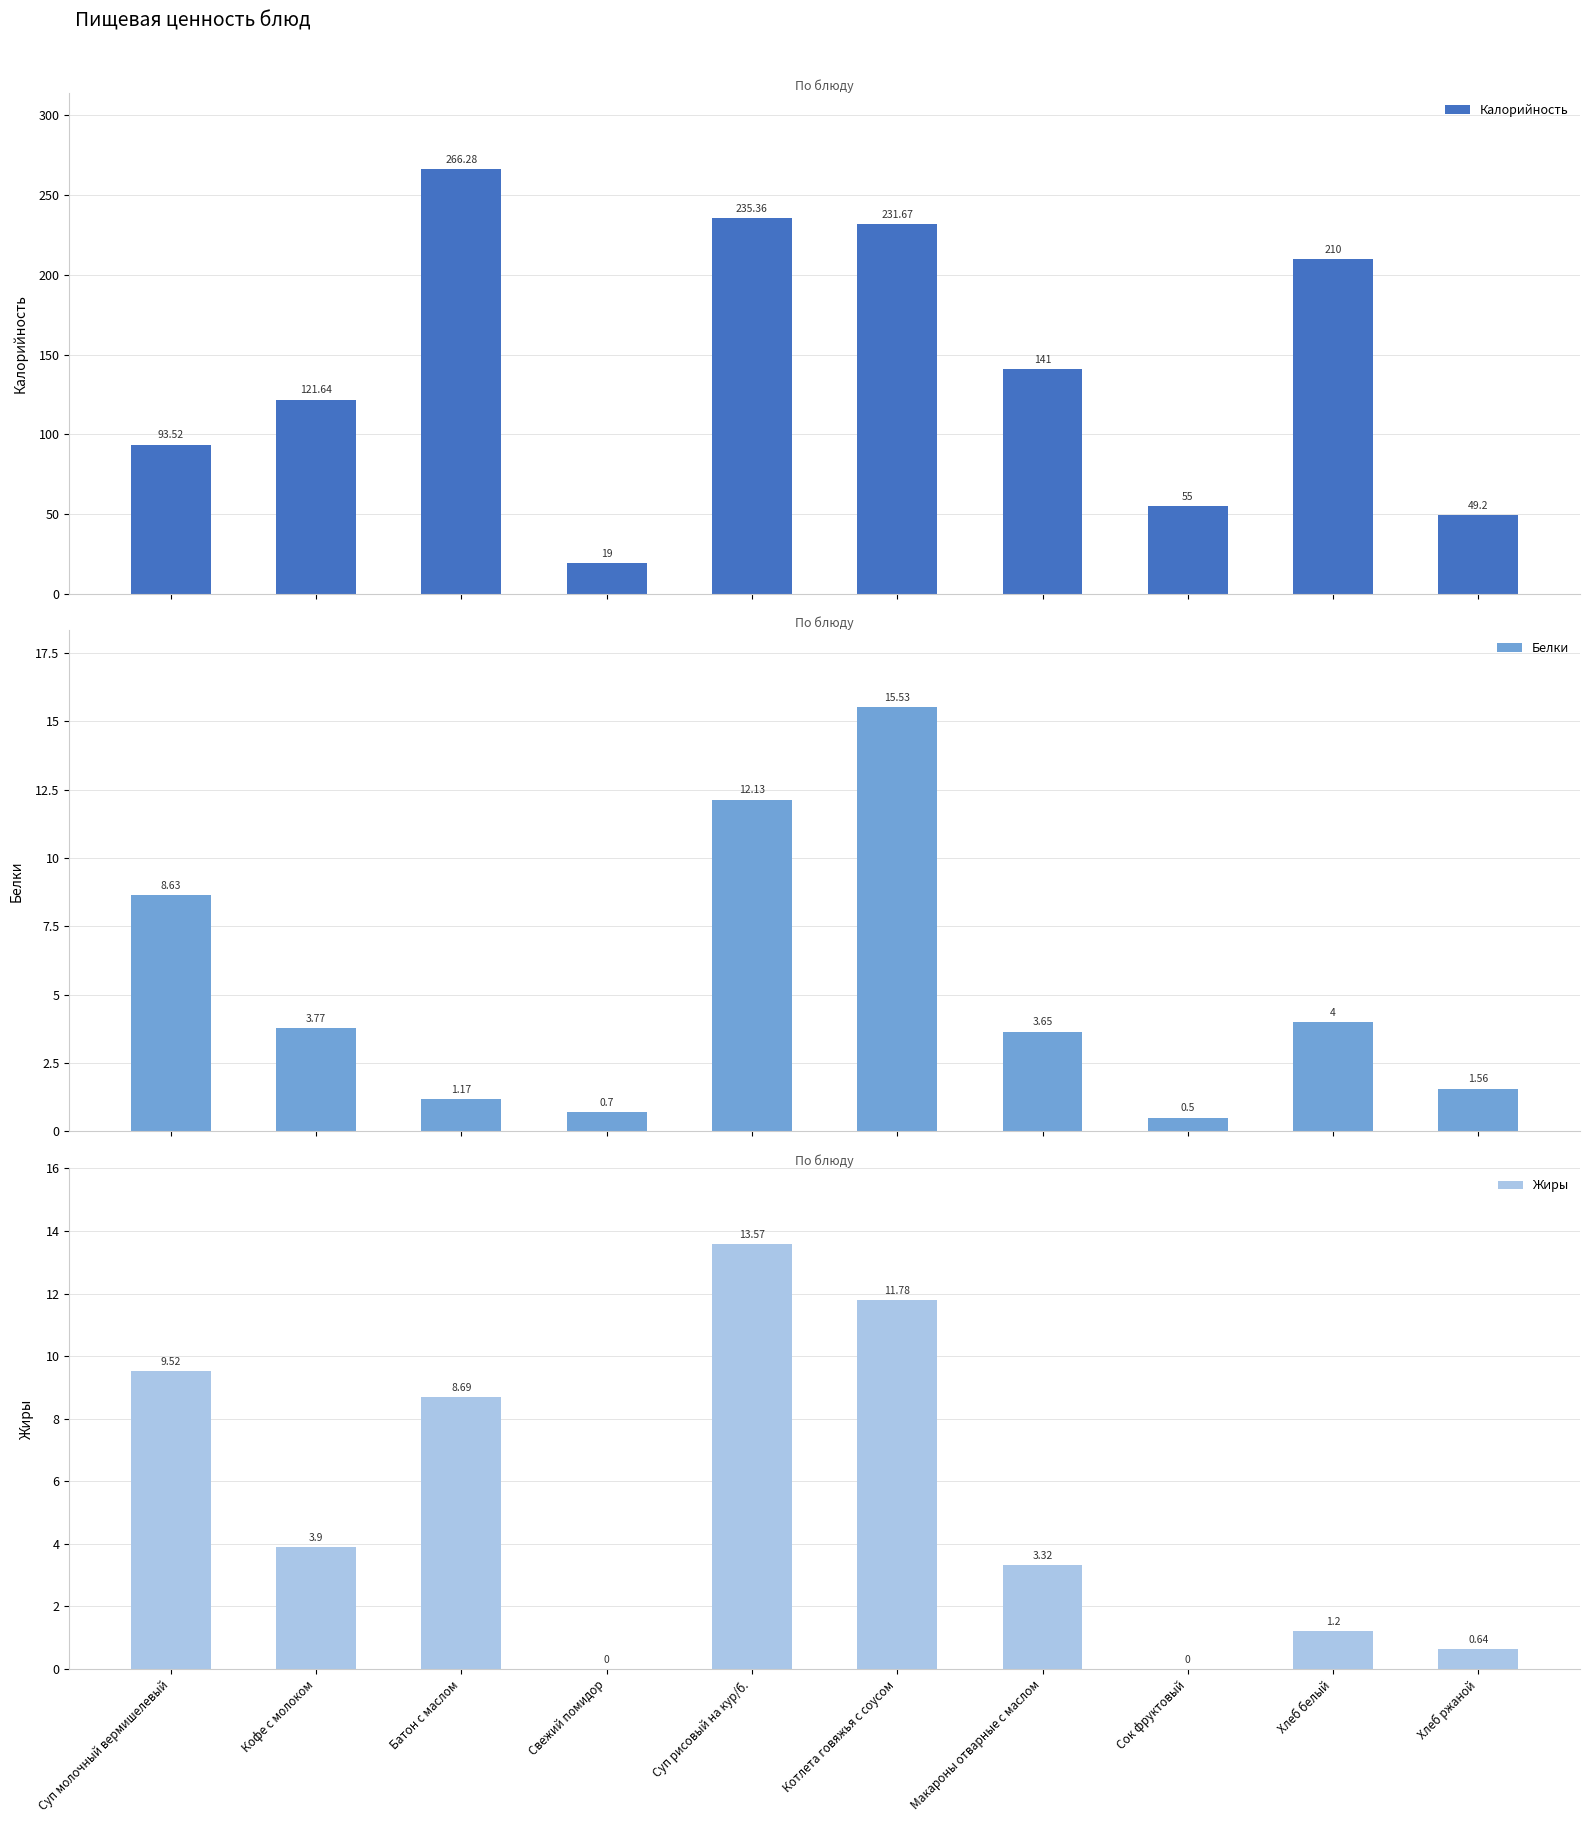

Is it true that Жиры equals 0.0 at Сок фруктовый?

True